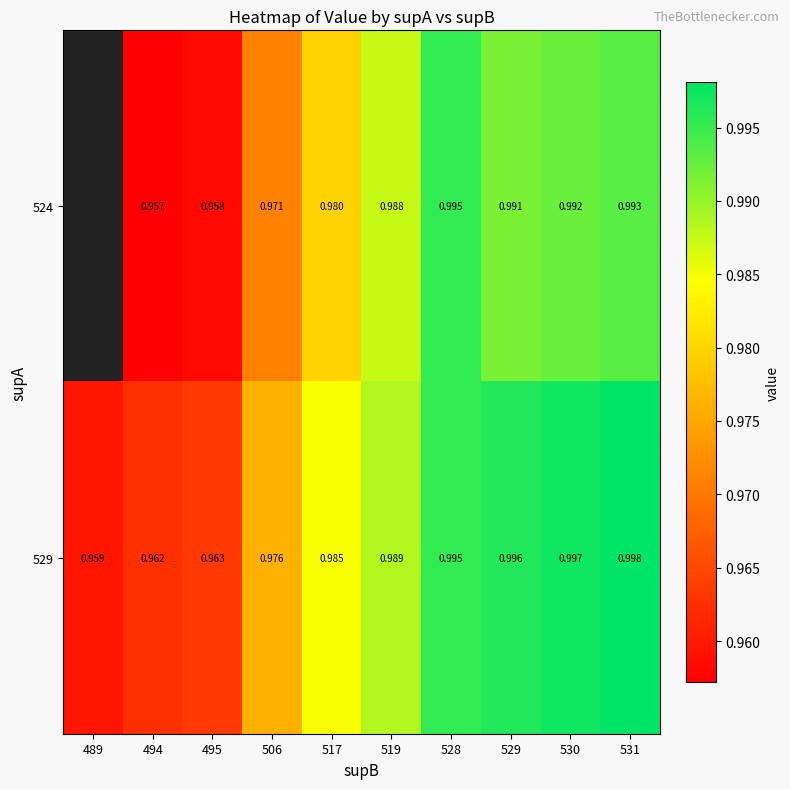

Is the value of 529 at 494 greater than the value of 524 at 529?

No